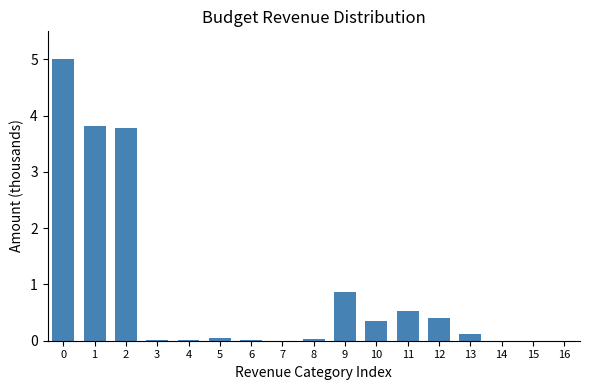

What is the approximate value at 11?

0.5